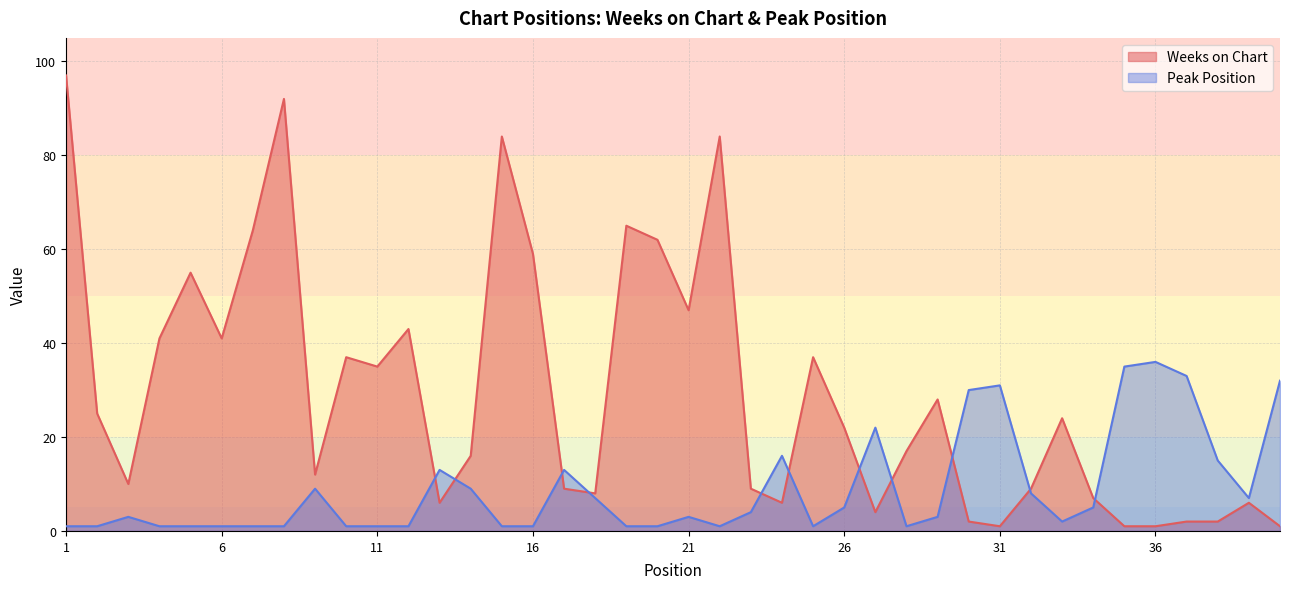

What is the value of the Peak Position point at the 20th from the left?

1